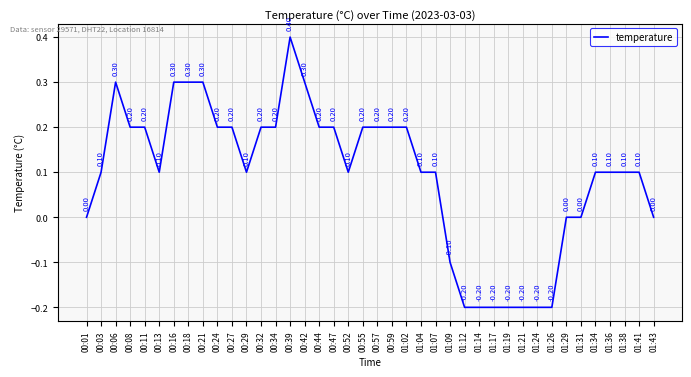

How many categories are shown in the chart?

40